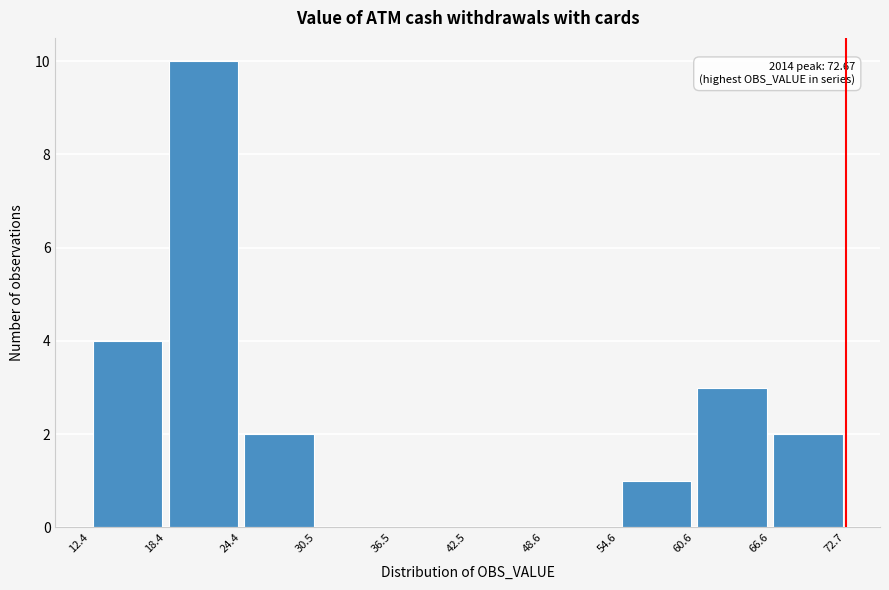

Over which range of the x-axis is the bar tallest?

18.4 to 24.4